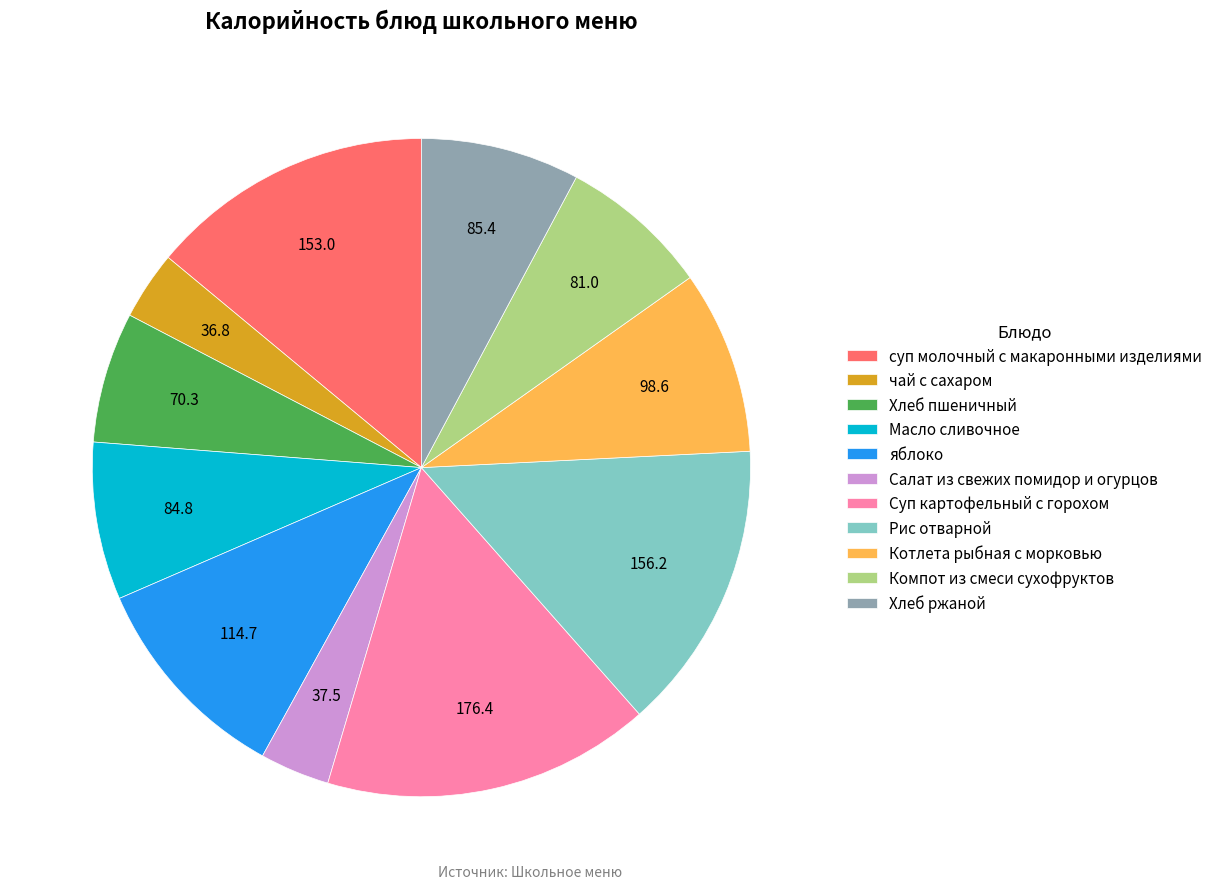

Do Рис отварной and Суп картофельный с горохом together represent more than half of the pie?

No